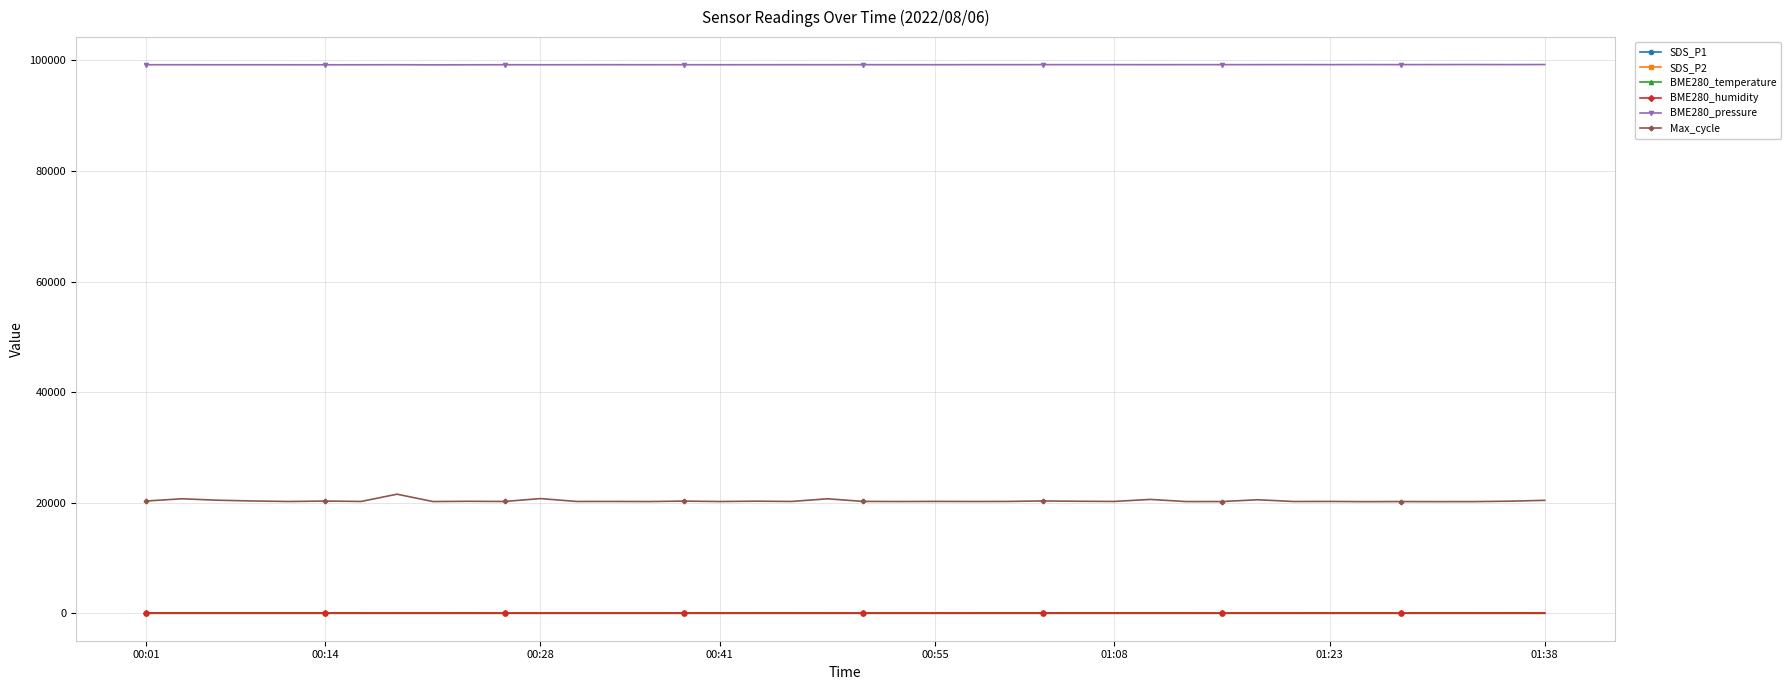

Which series has the largest total across all categories?

BME280_pressure